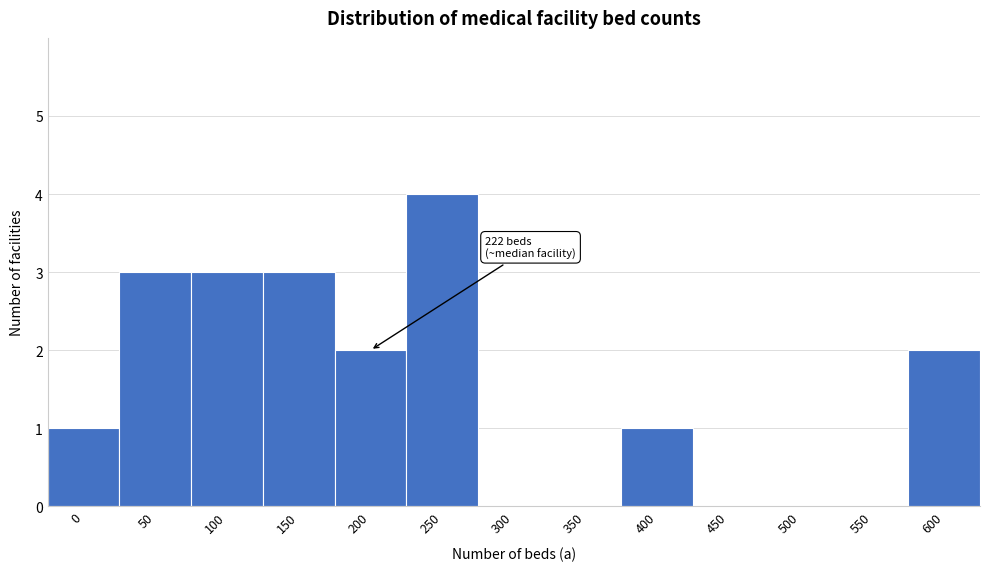

Reading left to right, list all the values displayed in this chart.

0=1	50=3	100=3	150=3	200=2	250=4	300=0	350=0	400=1	450=0	500=0	550=0	600=2